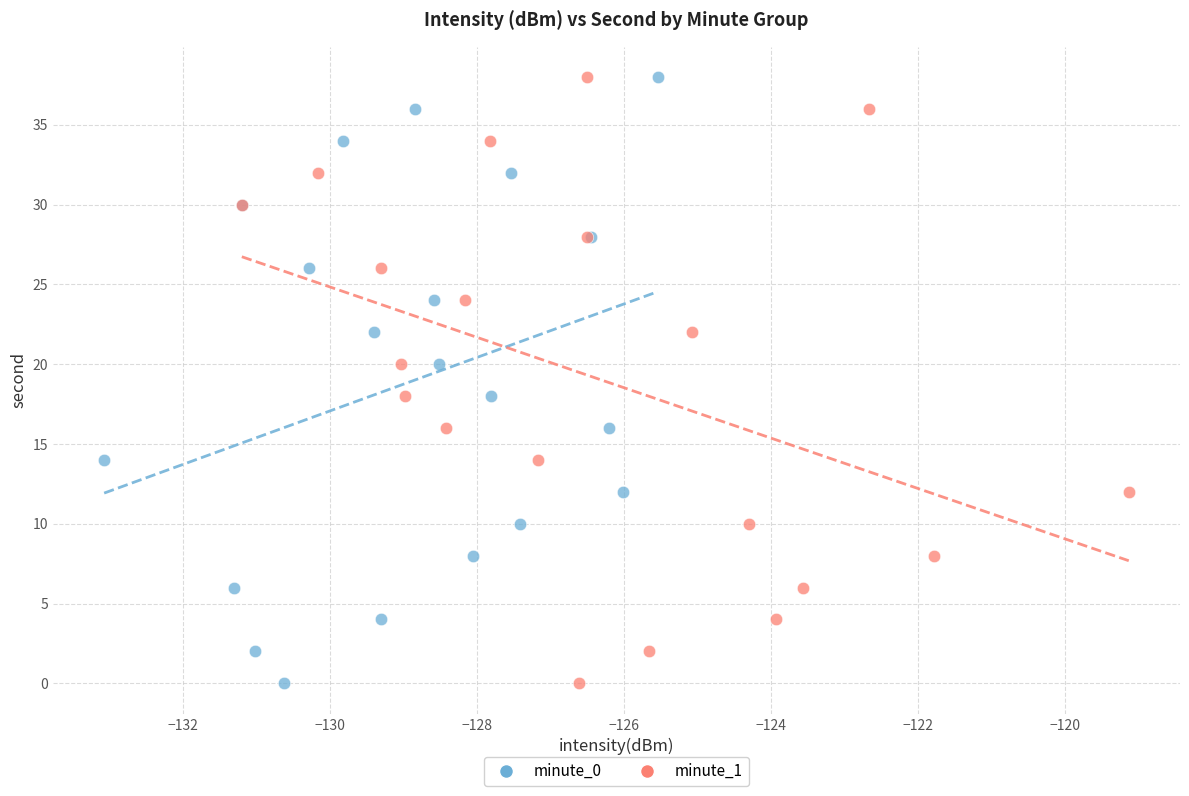

What are all the series names shown in the legend?

minute_0, minute_1